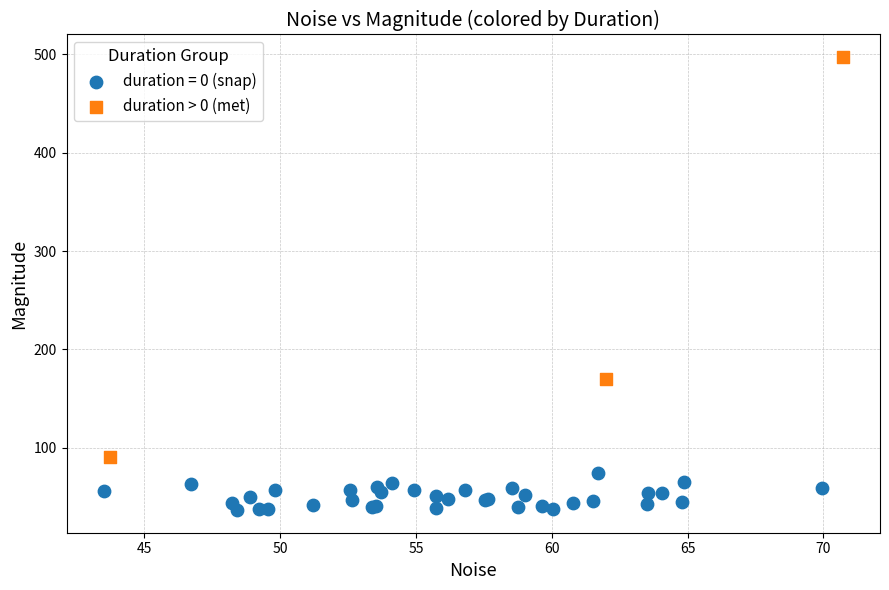

Which series has the largest Y range (max minus min)?

duration > 0 (met)